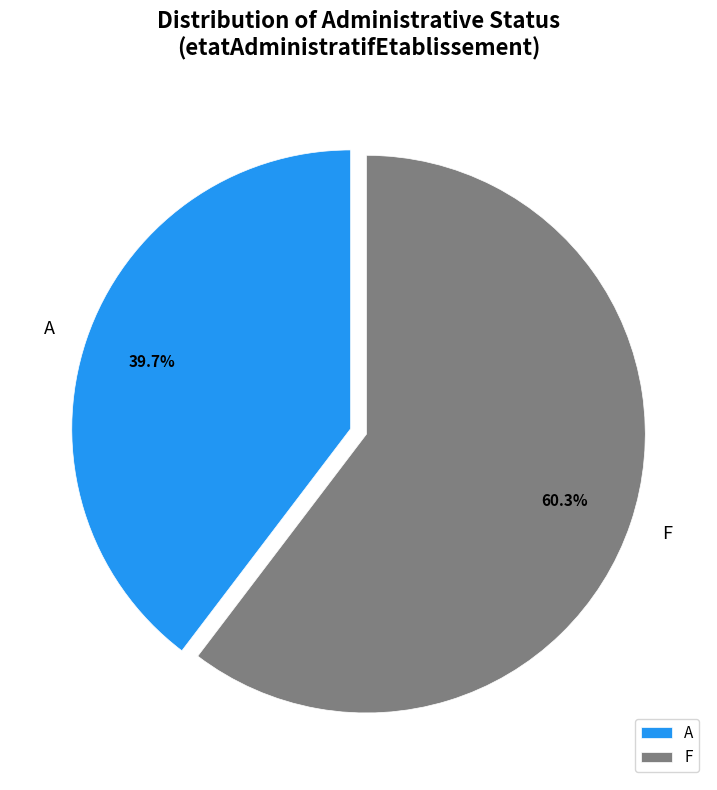

What is the majority slice?

F